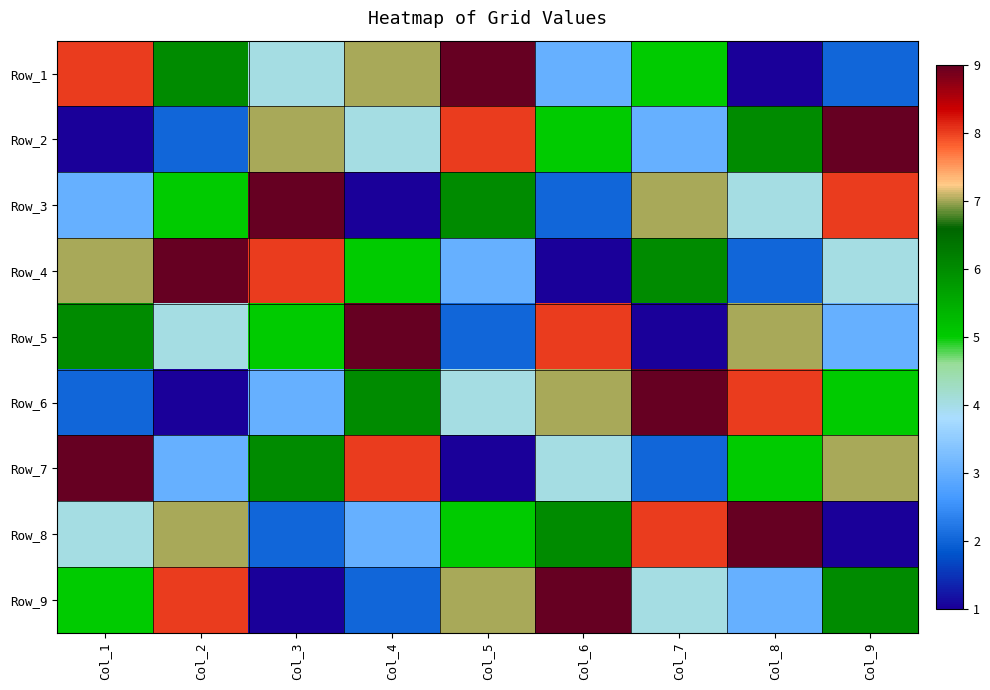

At which category is the sum across all series the highest?

Col_1